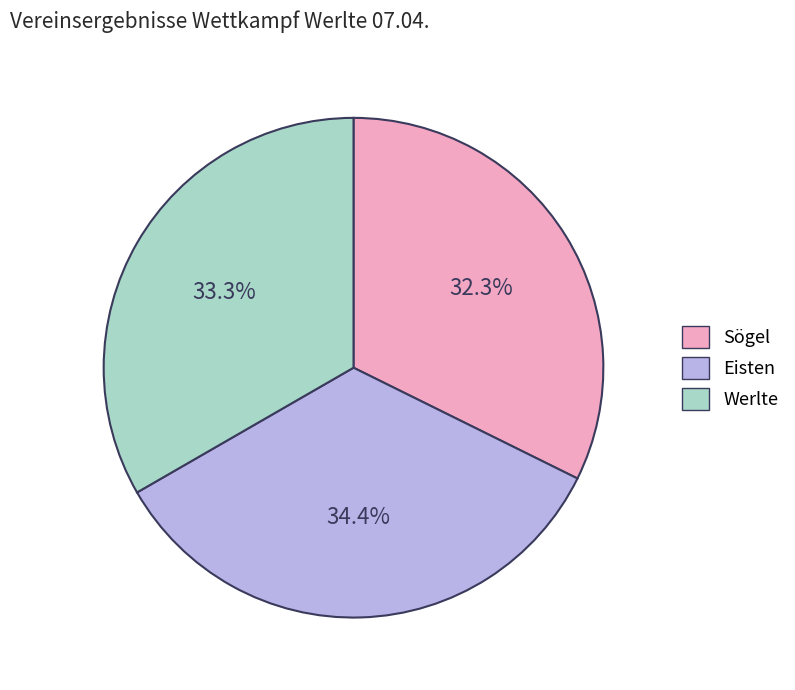

To the nearest percent, what portion does Werlte represent?

33%